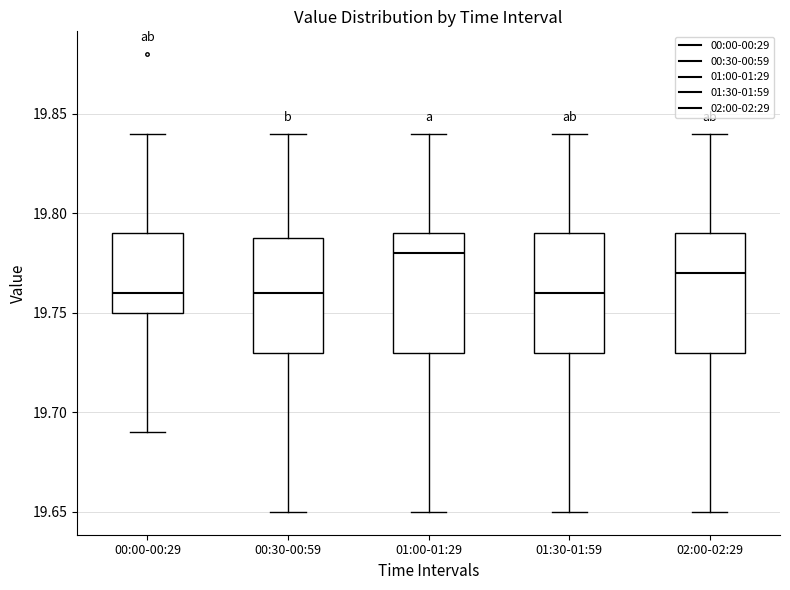

Which box's median line is the highest?

01:00-01:29